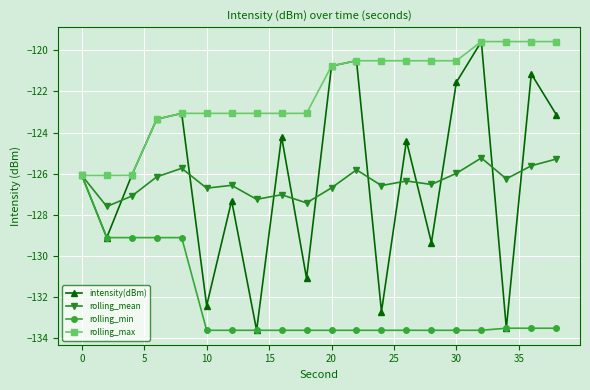

True or false: rolling_mean has more than 0 points higher than both neighbors.

True